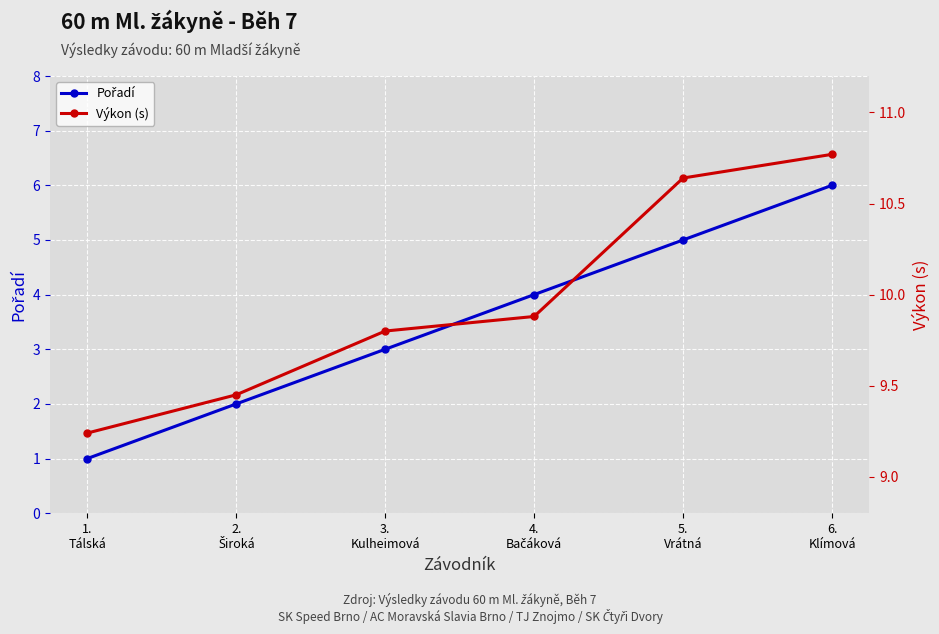

How many lines are shown in the chart?

2